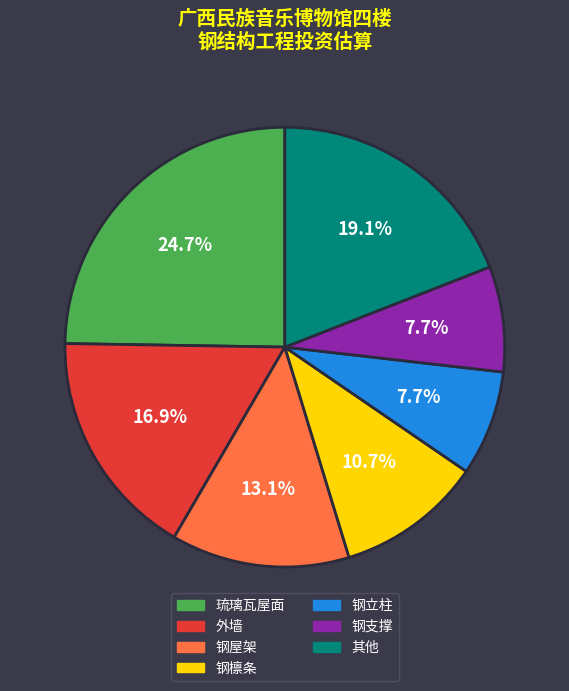

Does 琉璃瓦屋面 account for over 50% of the chart?

No